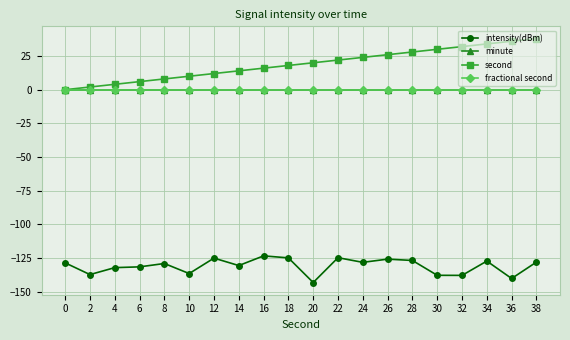

Reading left to right, what are all the values shown in this chart?

intensity(dBm): -128.6	-137.3	-132.1	-131.6	-129.1	-136.5	-125.1	-130.6	-123.4	-124.9	-143.2	-124.8	-128.2	-125.8	-126.8	-137.8	-137.9	-127.3	-140.2	-128.0
minute: 0.0	0.0	0.0	0.0	0.0	0.0	0.0	0.0	0.0	0.0	0.0	0.0	0.0	0.0	0.0	0.0	0.0	0.0	0.0	0.0
second: 0.0	2.0	4.0	6.0	8.0	10.0	12.0	14.0	16.0	18.0	20.0	22.0	24.0	26.0	28.0	30.0	32.0	34.0	36.0	38.0
fractional second: 0.0	0.0	0.0	0.0	0.0	0.0	0.0	0.0	0.0	0.0	0.0	0.0	0.0	0.0	0.0	0.0	0.0	0.0	0.0	0.0